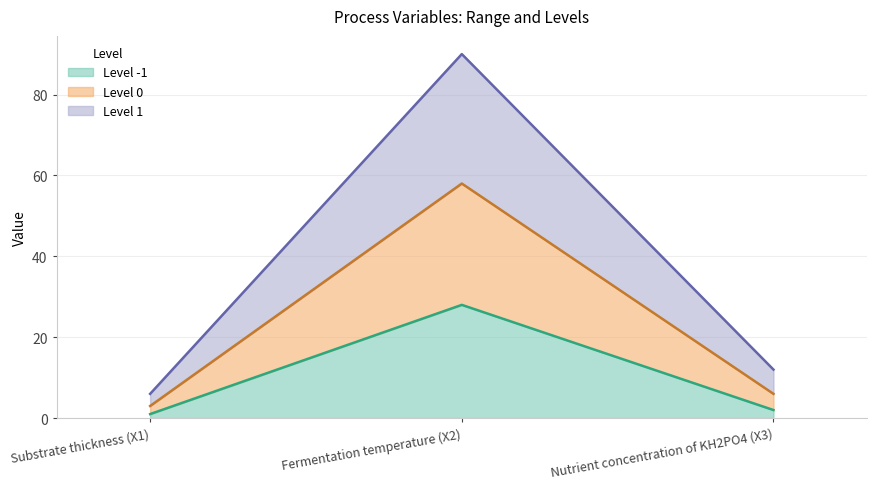

The value of Level -1 at Fermentation temperature (X2) is 6. True or false?

False